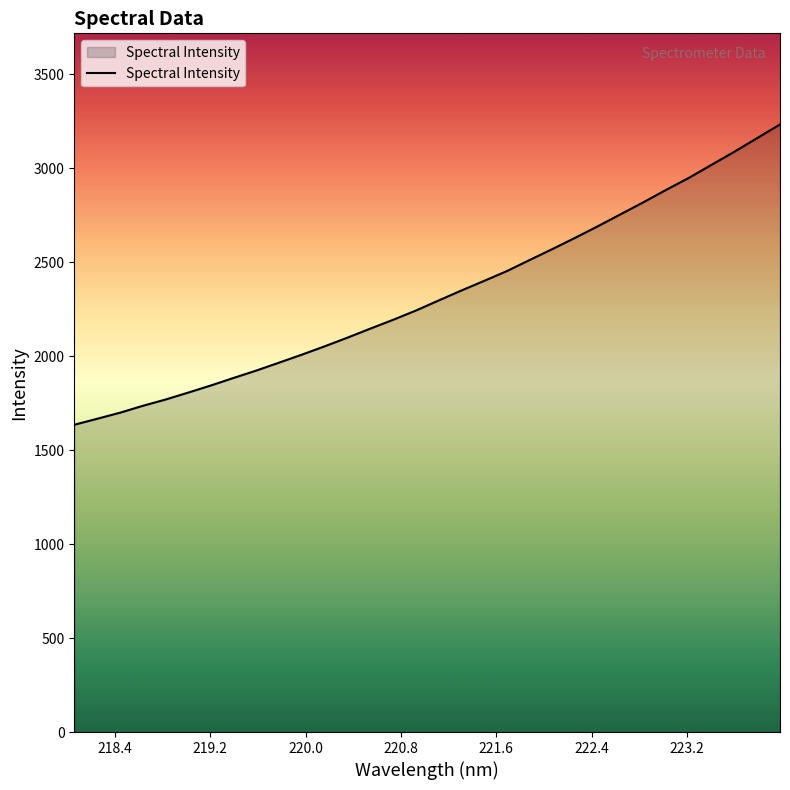

What is the difference between the maximum and minimum values?

1597.7